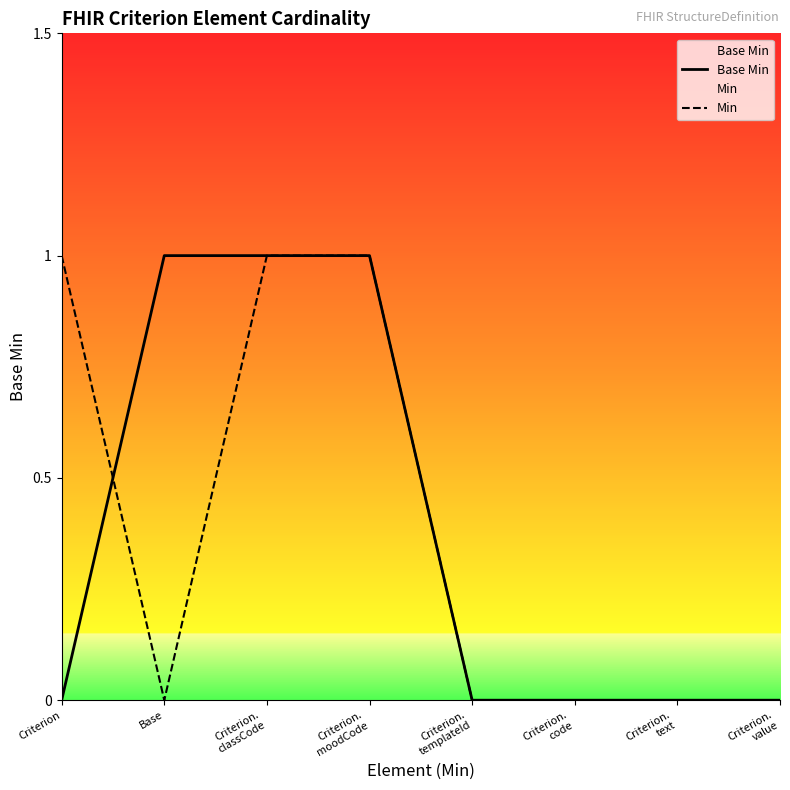

The Base Min series shows 1 at Criterion.
classCode. True or false?

True